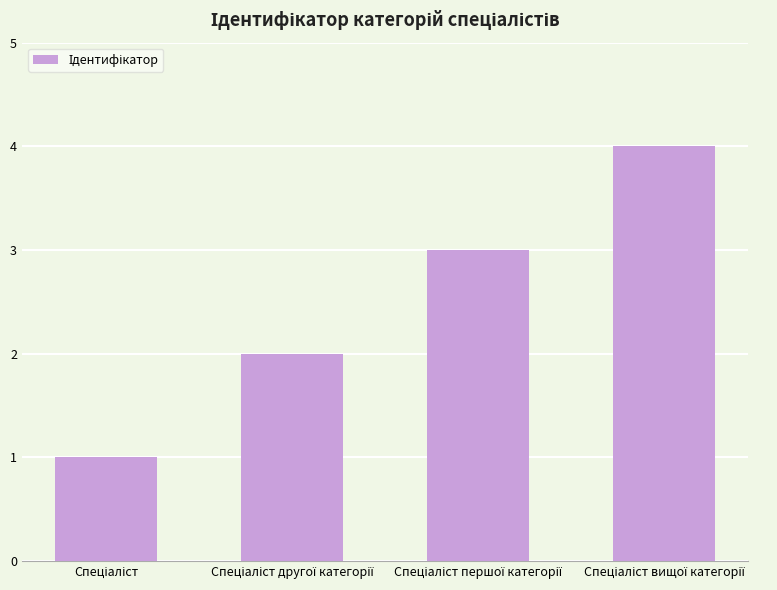

What is the maximum value shown in the chart?

4